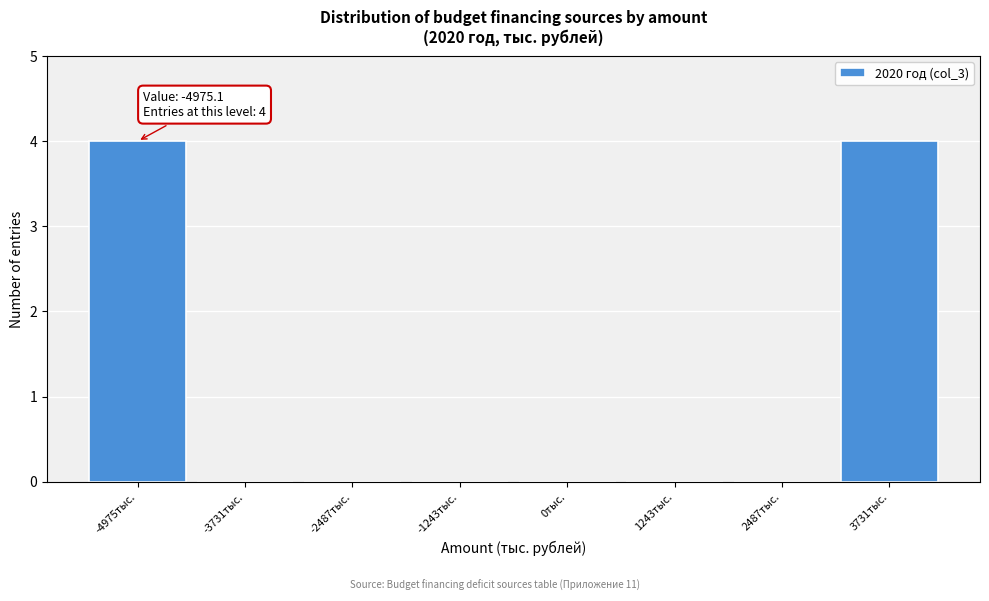

Reading left to right, list all the values displayed in this chart.

-4975тыс.=4	-3731тыс.=0	-2487тыс.=0	-1243тыс.=0	0тыс.=0	1243тыс.=0	2487тыс.=0	3731тыс.=4